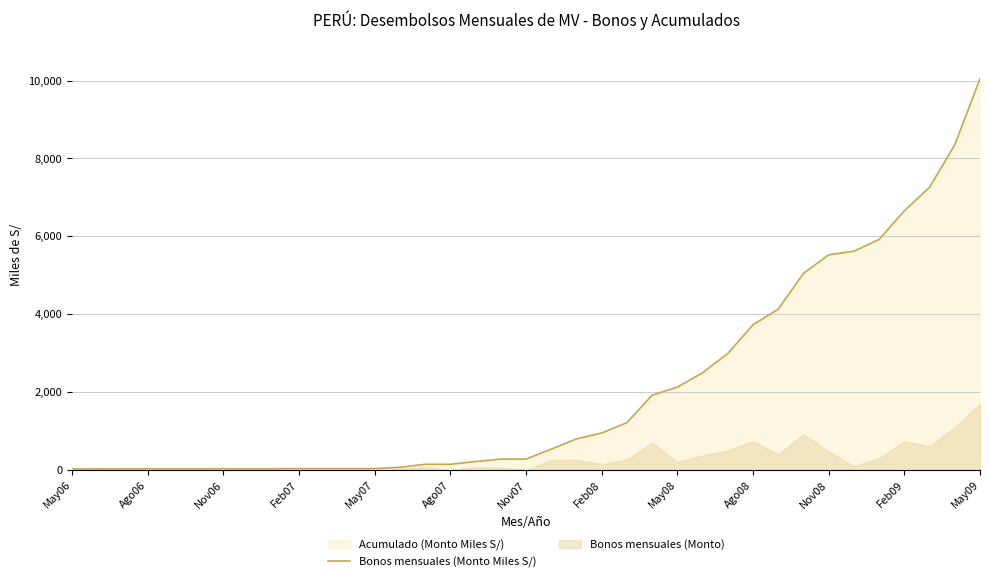

Which category has the highest value in the Bonos mensuales (Monto Miles S/) series?

May09